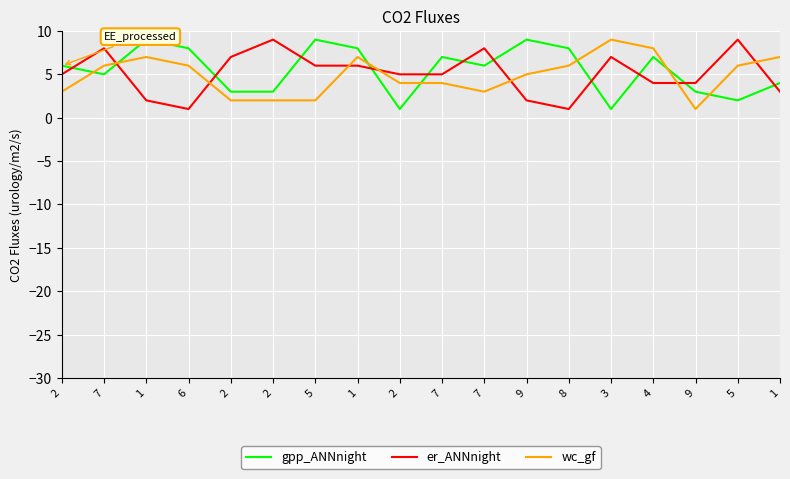

Does the chart display data point markers on the line(s)?

No